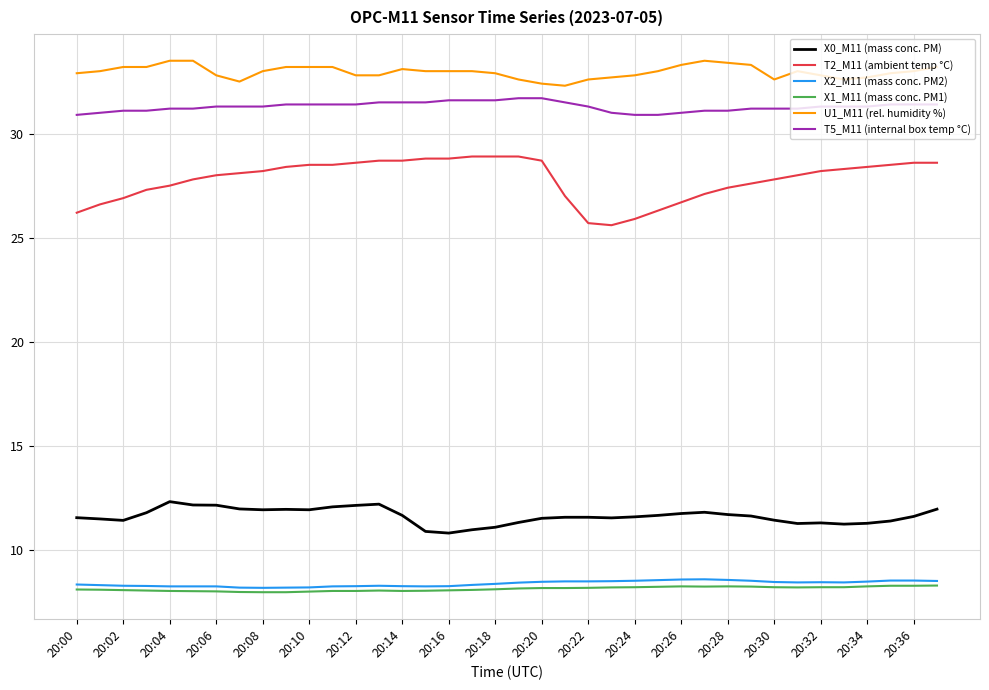

Which series has the largest total across all categories?

U1_M11 (rel. humidity %)